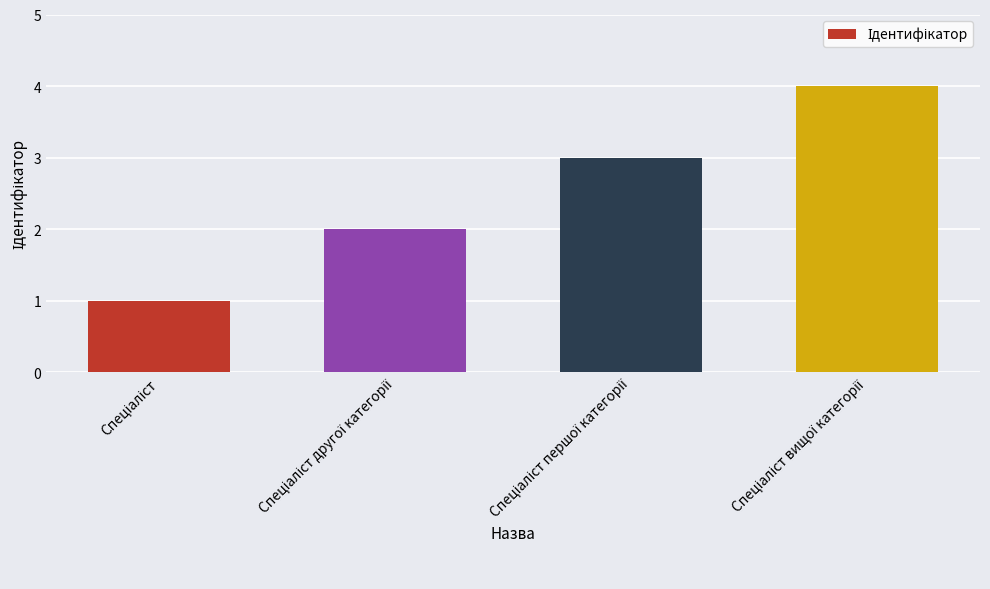

What is the greatest value displayed?

4